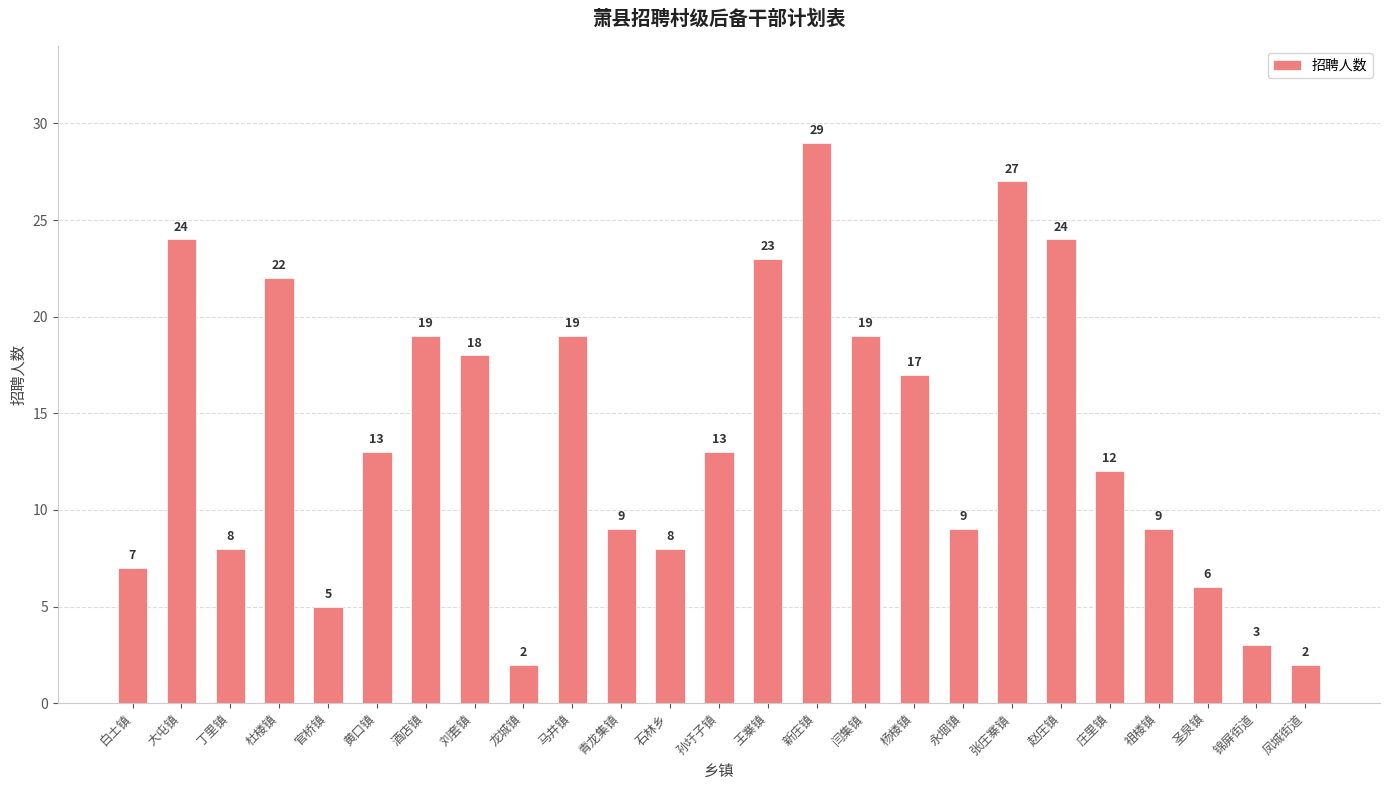

Which has a higher value, 丁里镇 or 祖楼镇?

祖楼镇